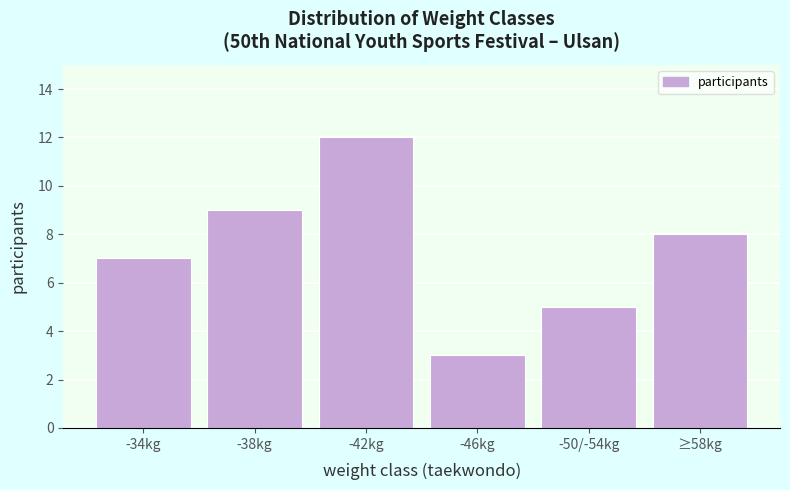

Reading left to right, transcribe all the data shown in this chart.

-34kg=7	-38kg=9	-42kg=12	-46kg=3	-50/-54kg=5	≥58kg=8